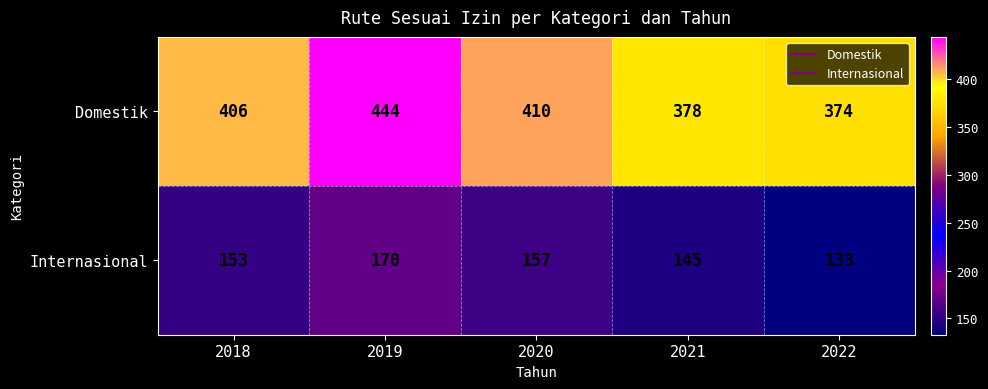

The value of Domestik at 2021 is 549. True or false?

False